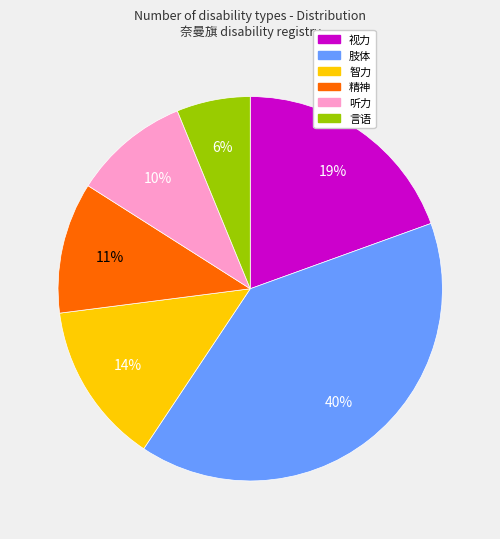

Approximately how many times larger is the value at 精神 compared to 听力?

1.1